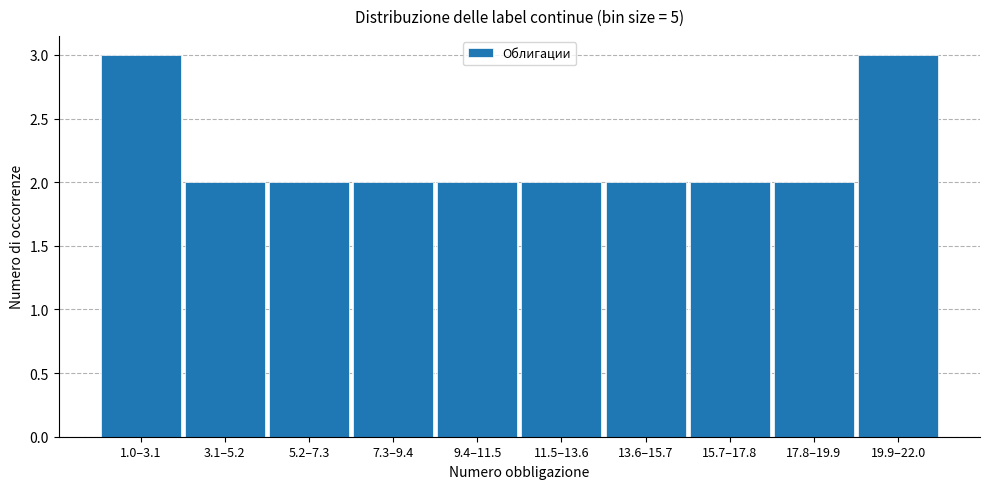

Reading left to right, list all the values displayed in this chart.

3	2	2	2	2	2	2	2	2	3